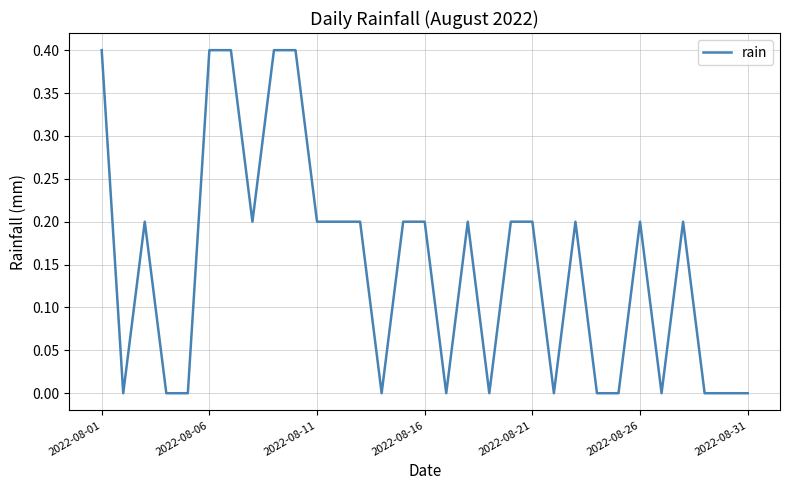

Reading left to right, what are all the values shown in this chart?

0.4	0.0	0.2	0.0	0.0	0.4	0.4	0.2	0.4	0.4	0.2	0.2	0.2	0.0	0.2	0.2	0.0	0.2	0.0	0.2	0.2	0.0	0.2	0.0	0.0	0.2	0.0	0.2	0.0	0.0	0.0